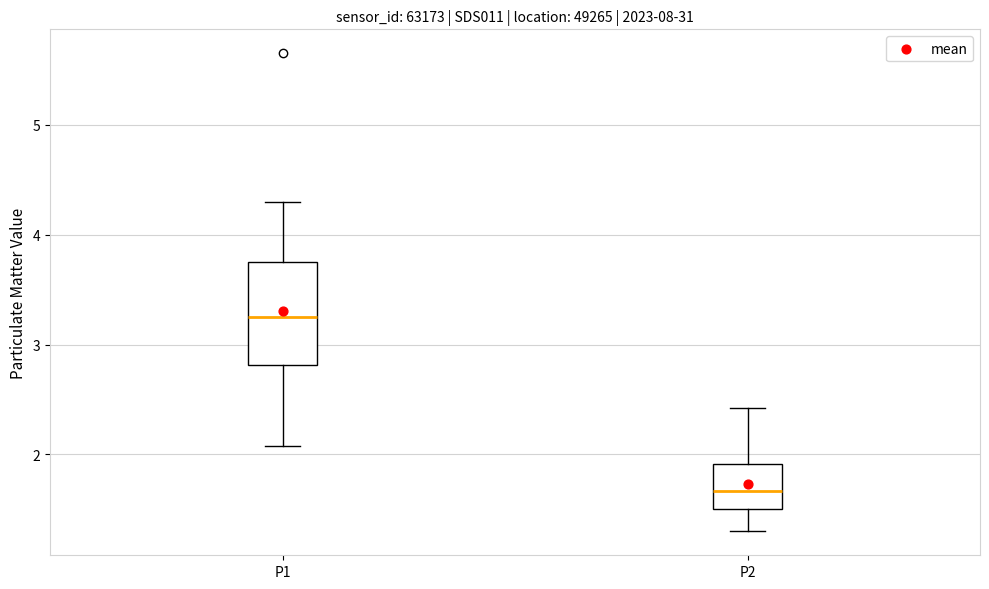

Which box's median line is the lowest?

P2